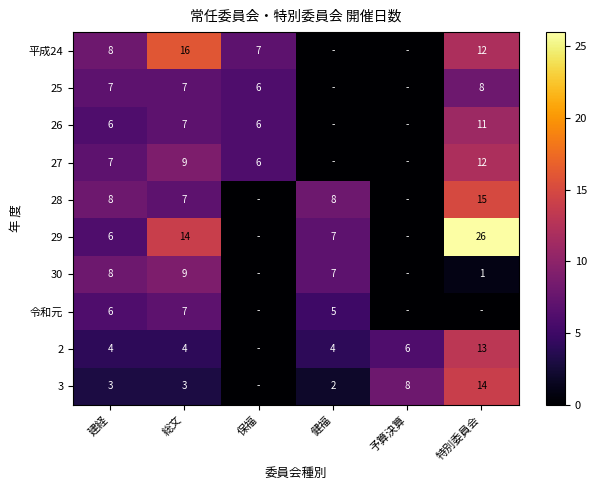

Is the value of 2 at 特別委員会 greater than the value of 29 at 健福?

Yes